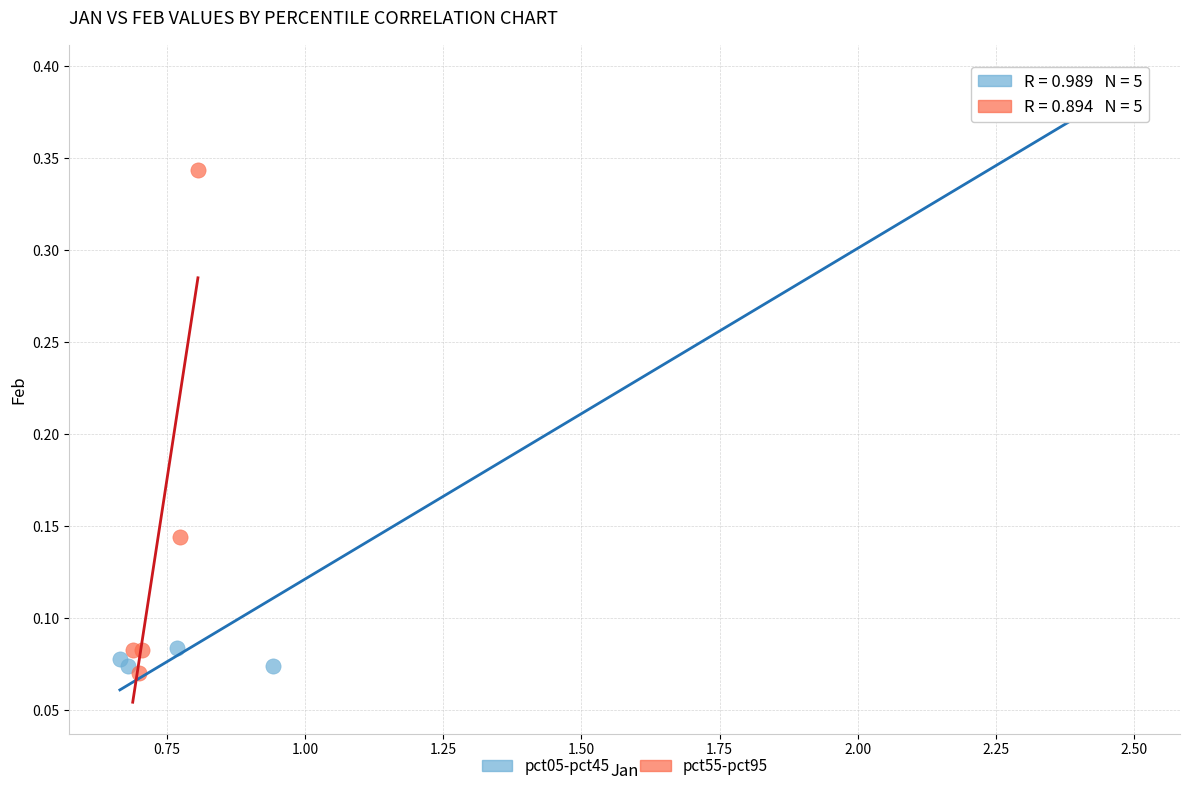

Which series has the widest spread of Y values?

pct05-pct45